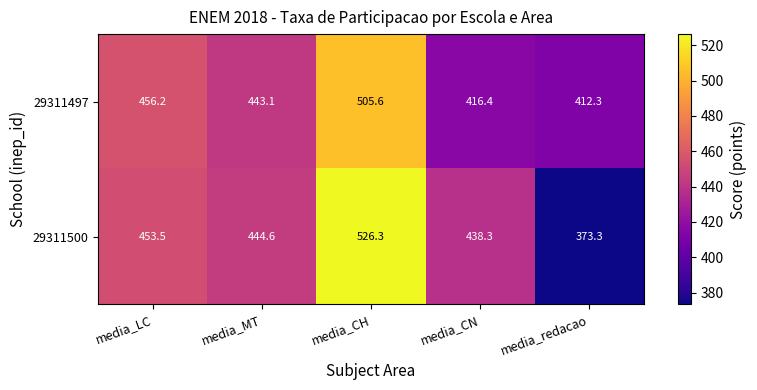

How many categories are shown in the chart?

5